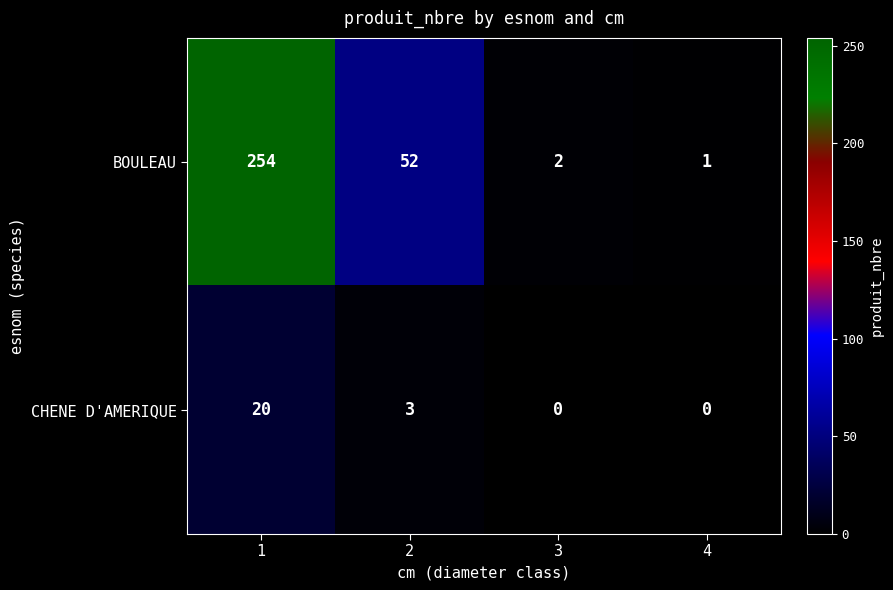

At how many categories does at least one series exceed 36?

2